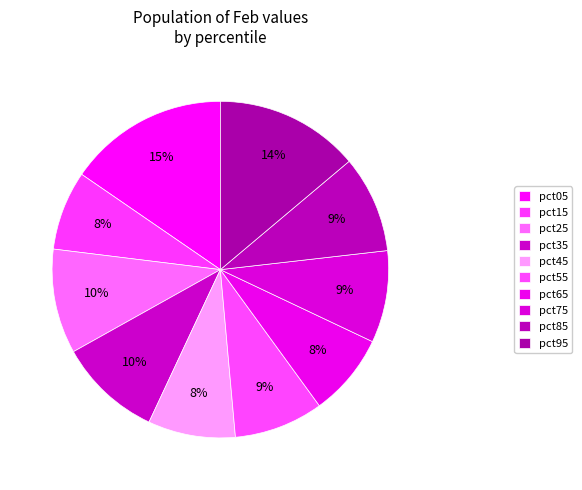

To the nearest percent, what is the combined percentage of pct65 and pct85?

17%